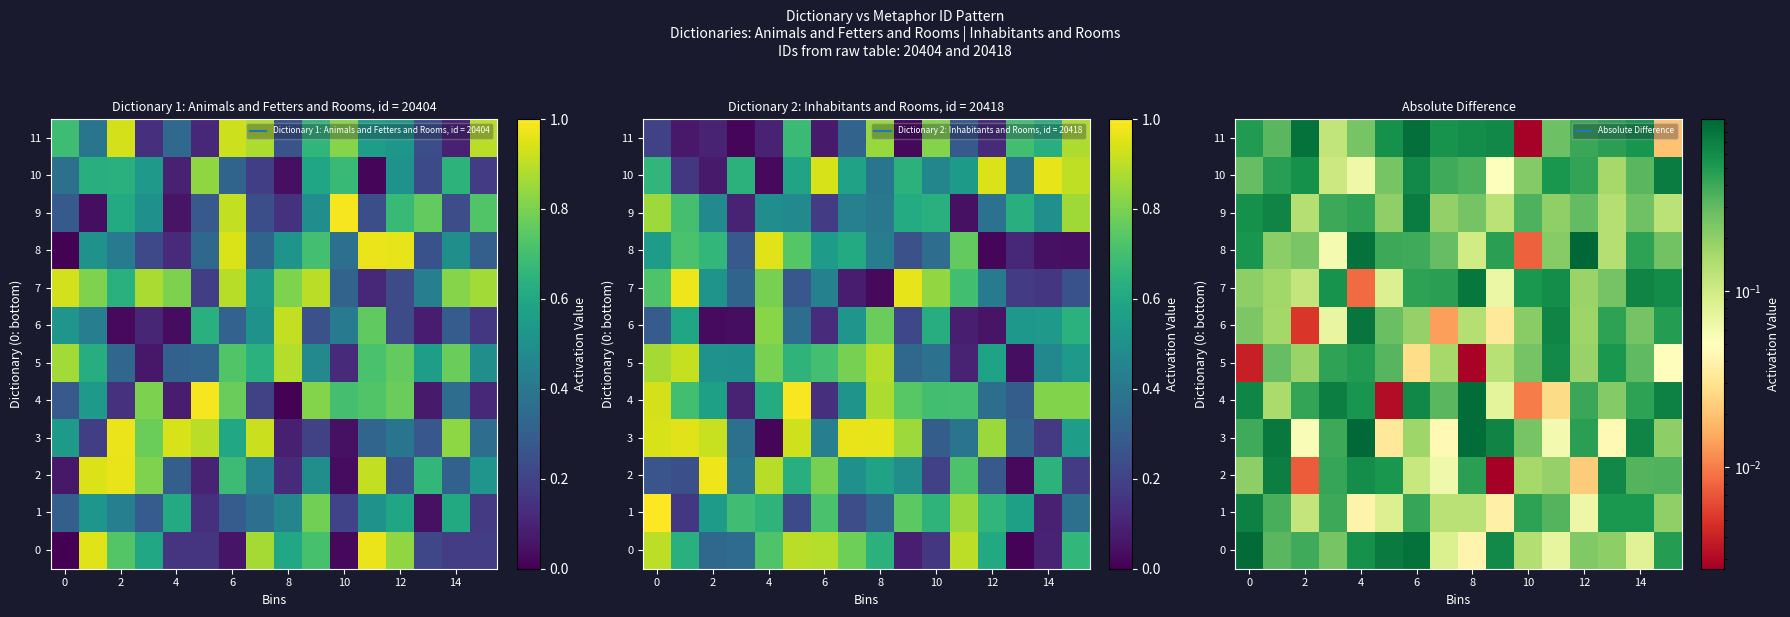

Which series has the largest total across all categories?

11